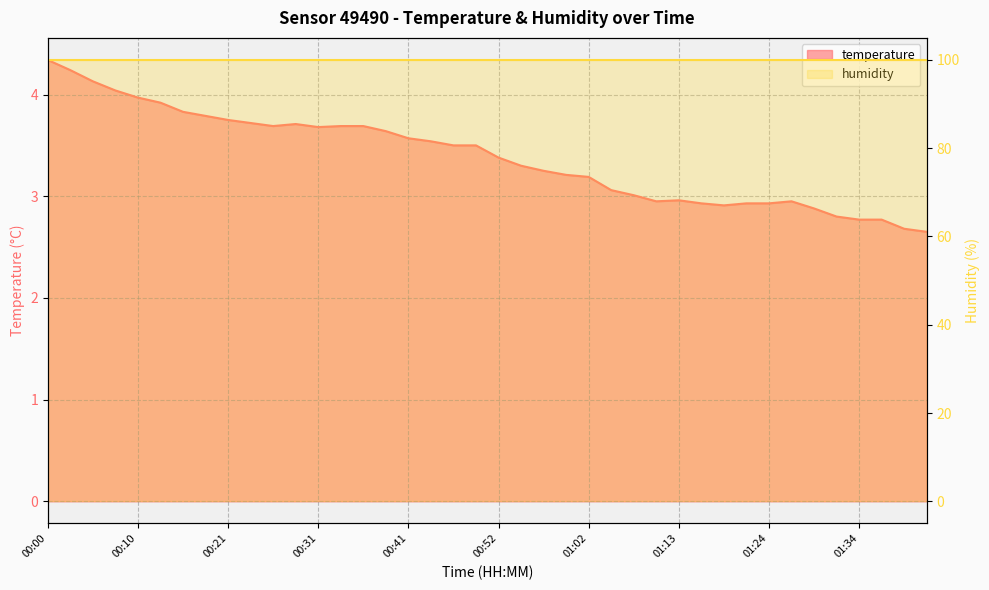

How many interior local peaks (higher than both neighbors) does the data have?

3